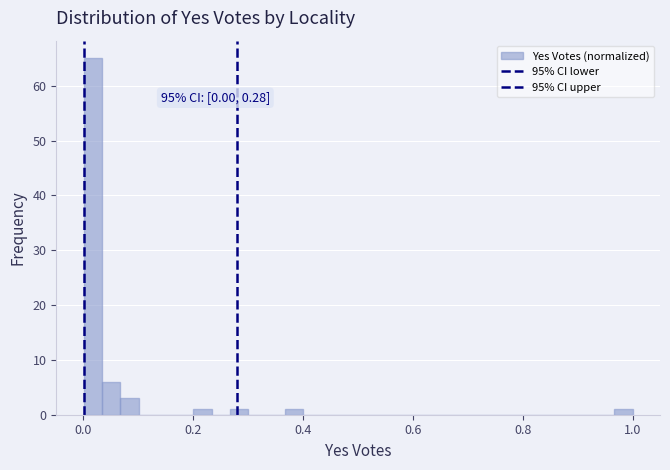

Read against the x-axis, roughly where is the centre of the tallest bar?

0.02